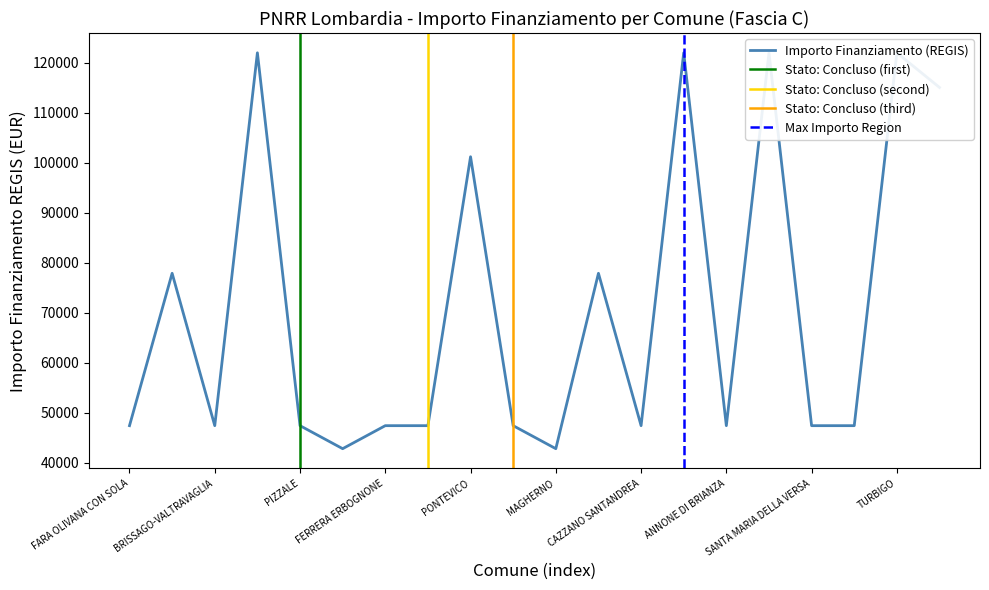

What is the sum of the values at PONTEVICO and MAGHERNO?

144032